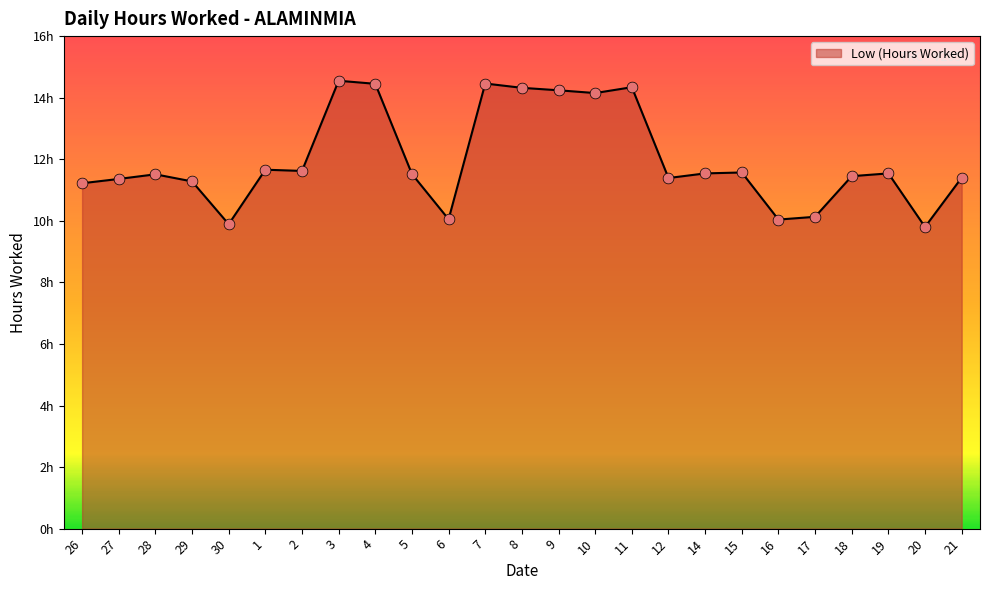

Does the chart have visible grid lines?

No